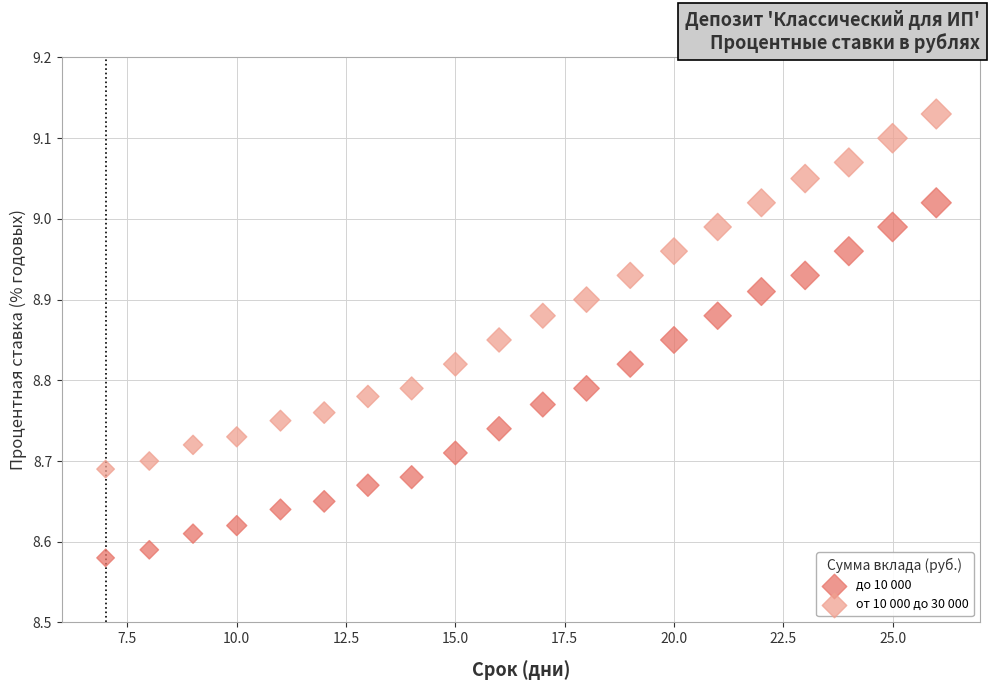

Across all data points, what is the range of X values (max minus min)?

19.0